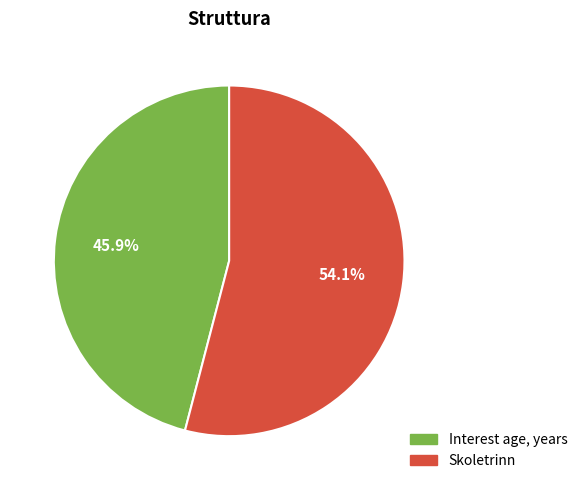

Count the number of slices in the pie.

2